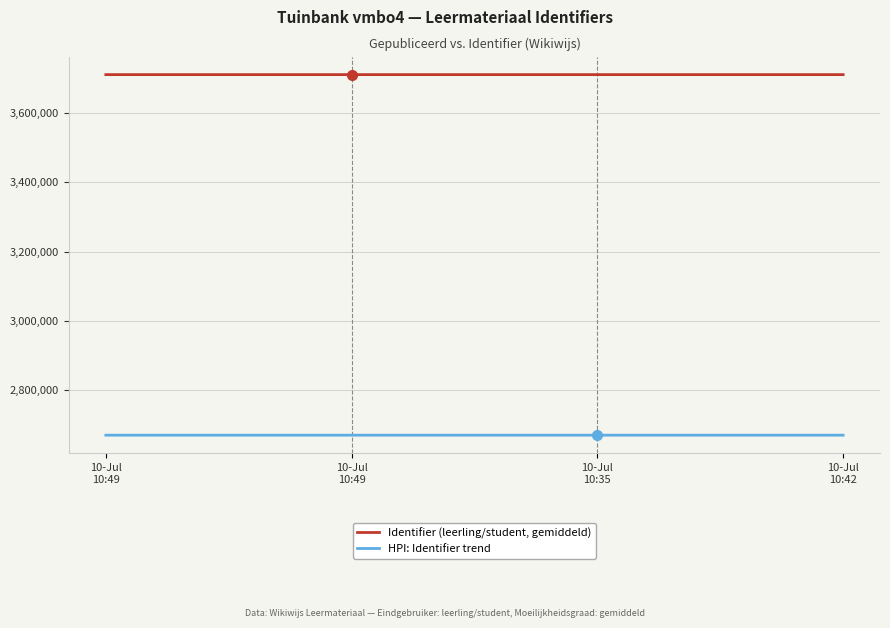

What is the maximum value for HPI: Identifier trend?

2671041.6